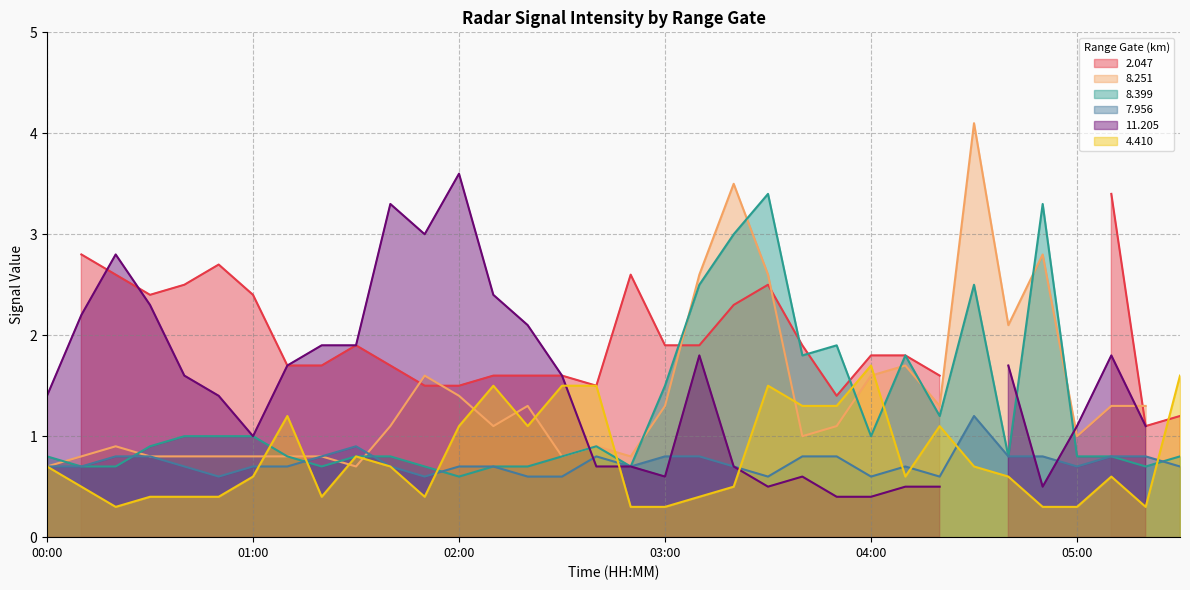

What is the smallest value displayed?

0.3